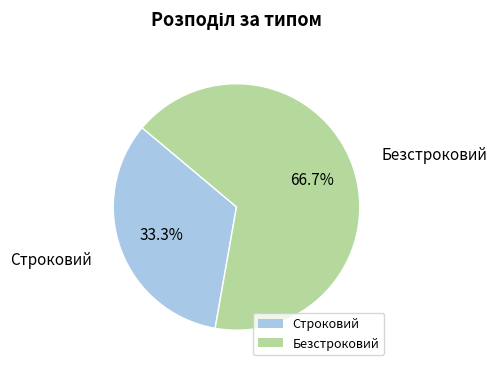

Which slice is the largest?

Безстроковий